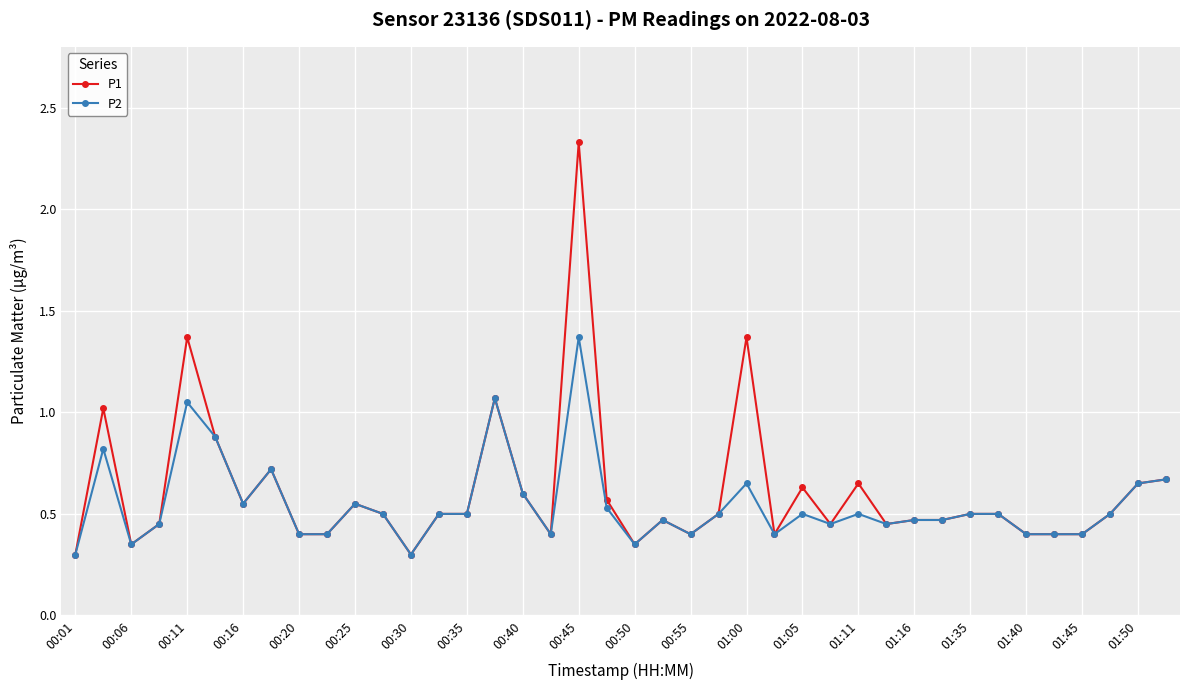

Does the chart display data point markers on the line(s)?

Yes